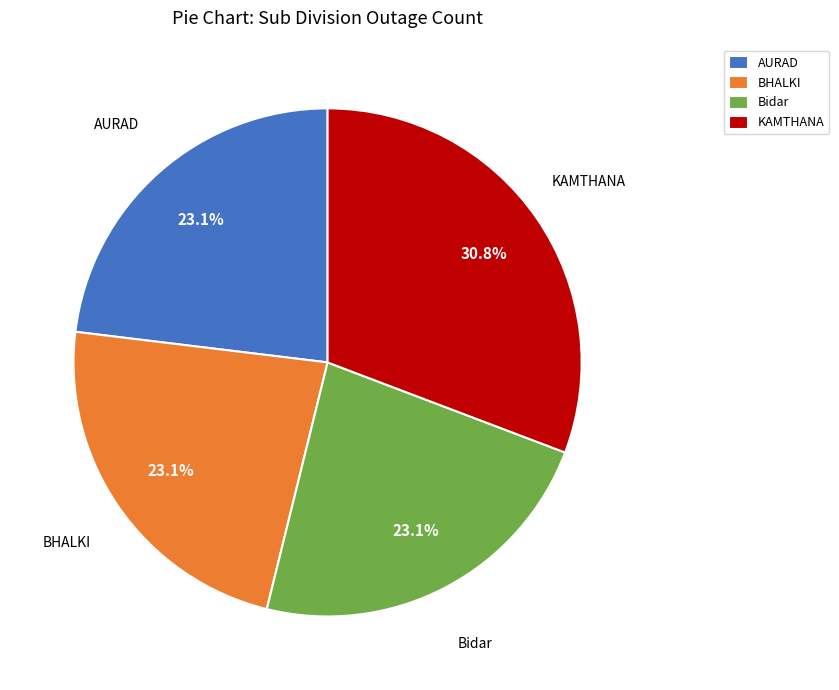

To the nearest percent, what is the difference between the largest and smallest slice percentages?

8%